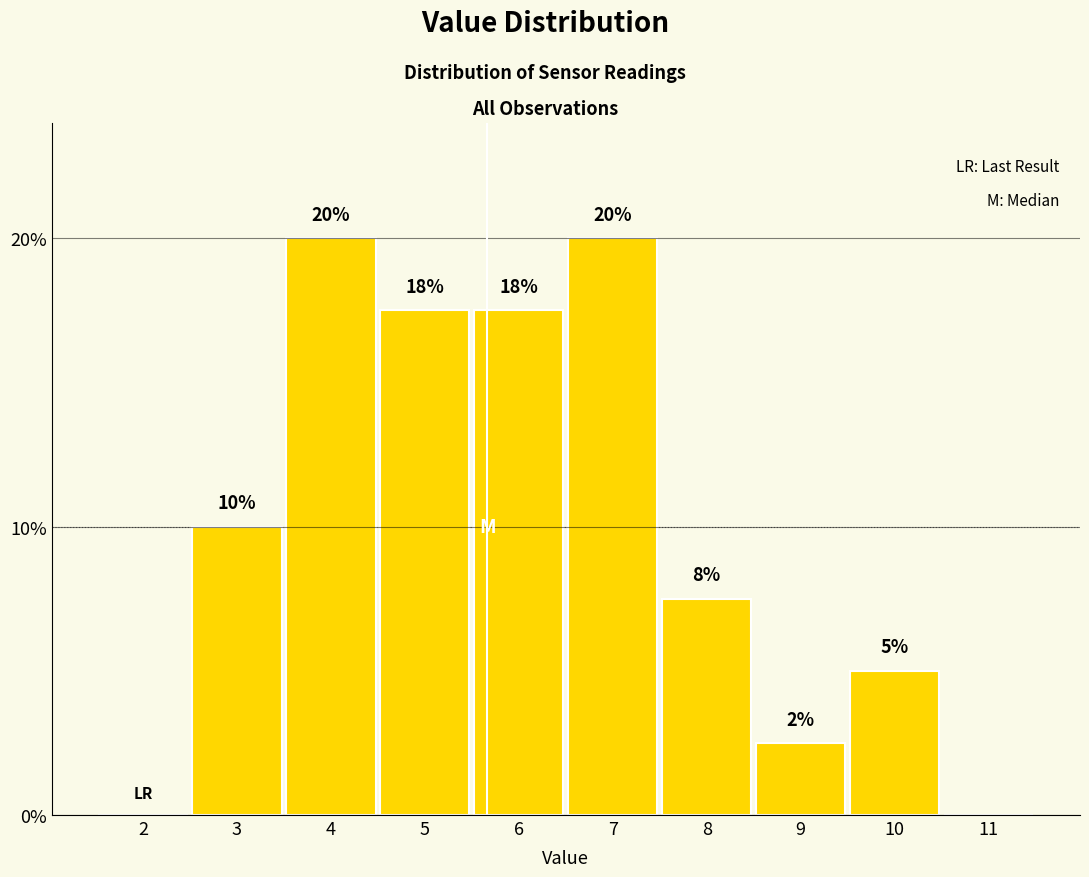

The value at 7 is 27.3. True or false?

False